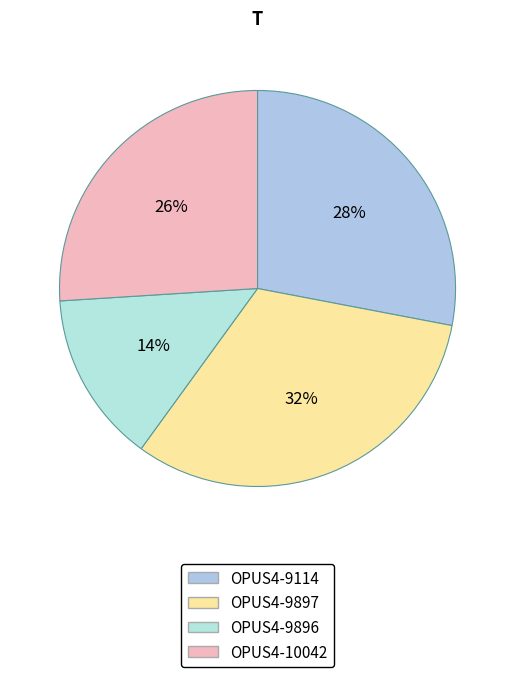

To the nearest percent, what is the average slice percentage?

25%